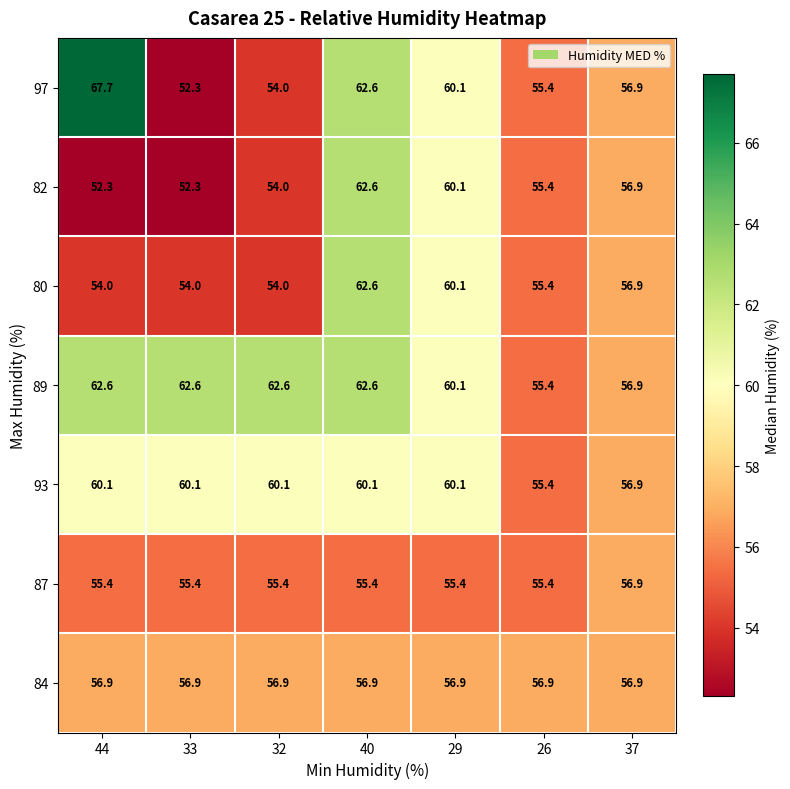

What is the difference between the highest and lowest values at 26?

1.5